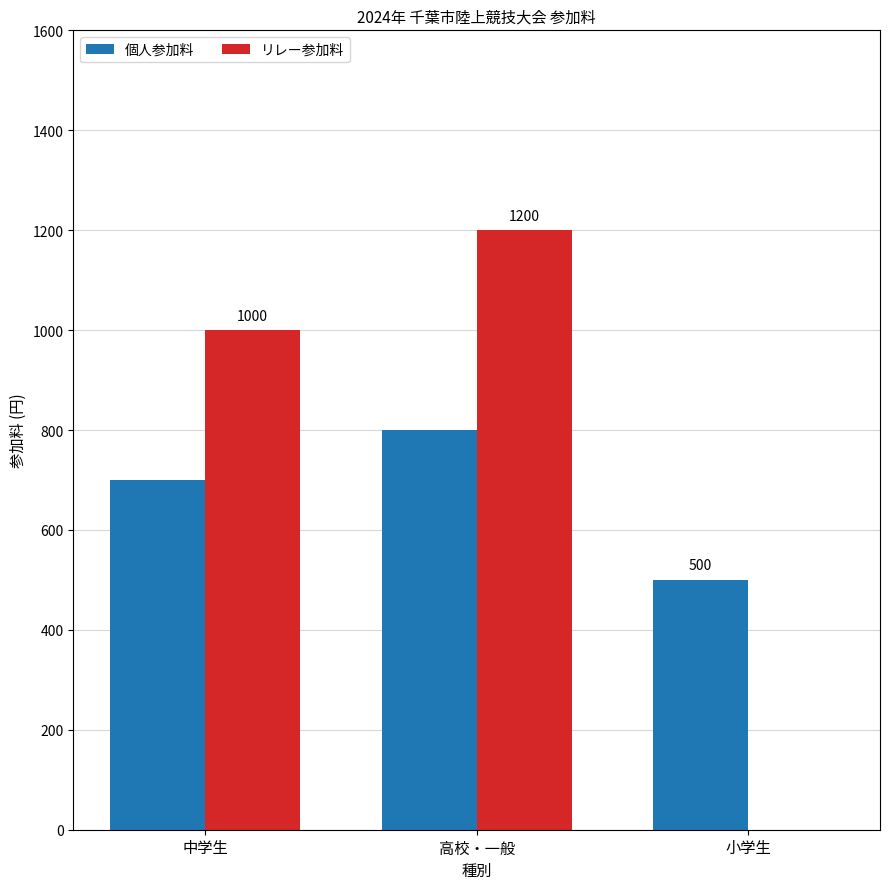

What is the sum of the リレー参加料 values at 高校・一般 and 小学生?

1200